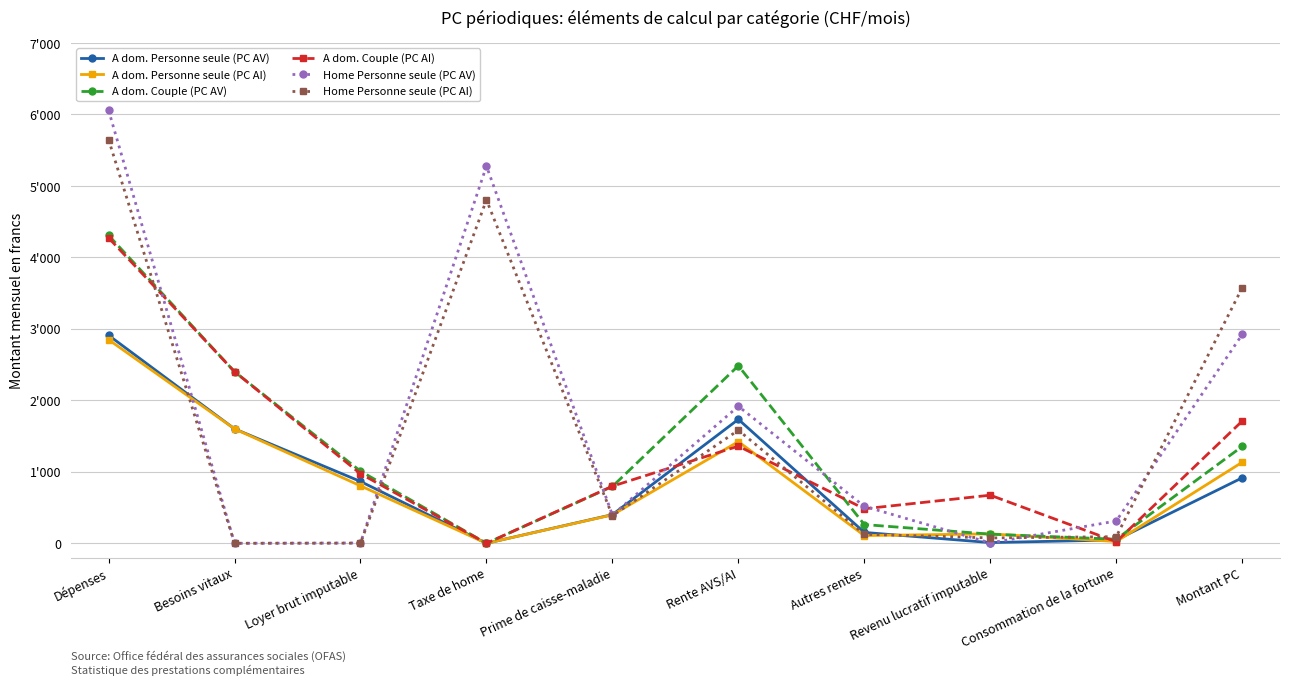

What are all the series names shown in the legend?

A dom. Personne seule (PC AV), A dom. Personne seule (PC AI), A dom. Couple (PC AV), A dom. Couple (PC AI), Home Personne seule (PC AV), Home Personne seule (PC AI)